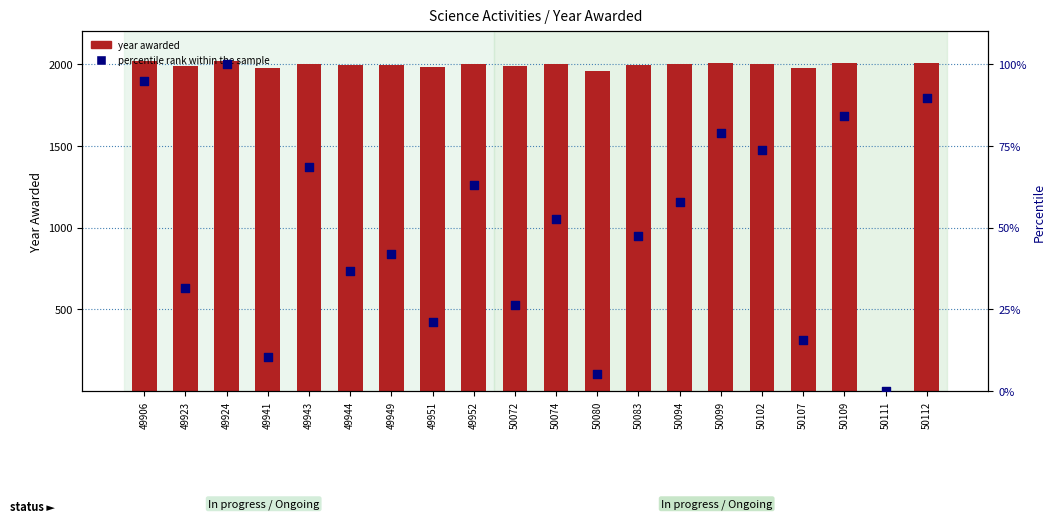

What are all the series names shown in the legend?

year awarded, percentile rank within the sample